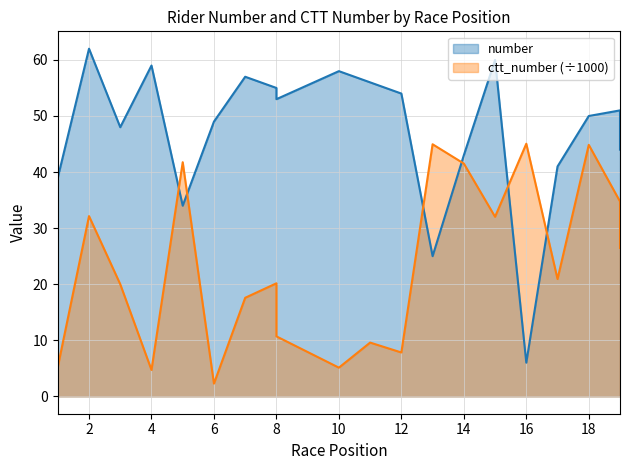

Reading right to left, transcribe all the data shown in this chart.

number: 19=44.0	19=51.0	18=50.0	17=41.0	16=6.0	15=60.0	14=43.0	13=25.0	12=54.0	11=56.0	10=58.0	8=53.0	8=55.0	7=57.0	6=49.0	5=34.0	4=59.0	3=48.0	2=62.0	1=39.0
ctt_number: 19=26.5	19=34.8	18=44.9	17=20.9	16=45.1	15=32.0	14=41.5	13=45.0	12=7.8	11=9.6	10=5.1	8=10.7	8=20.2	7=17.6	6=2.3	5=41.8	4=4.7	3=20.0	2=32.1	1=5.2